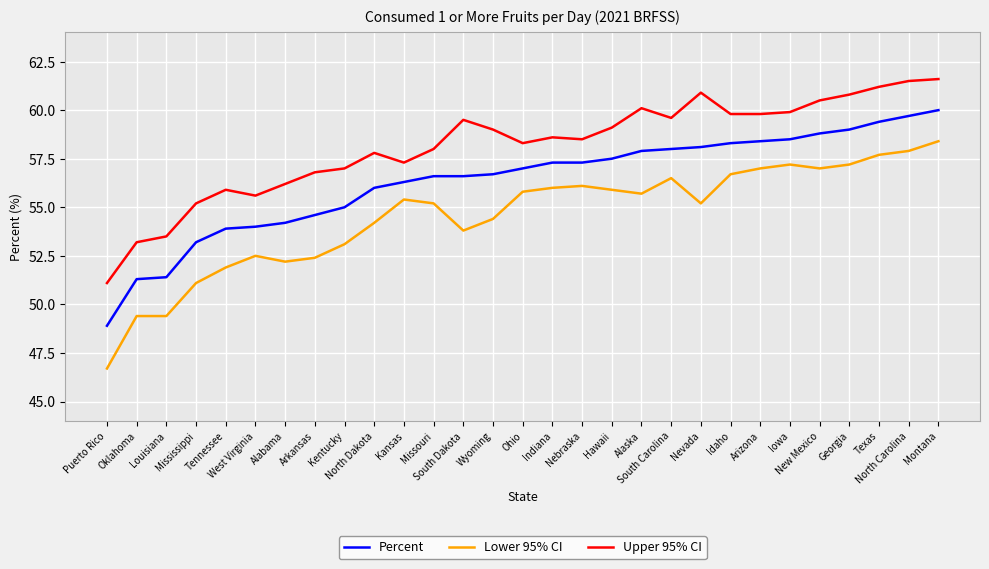

True or false: Lower 95% CI and Percent cross at least once.

False